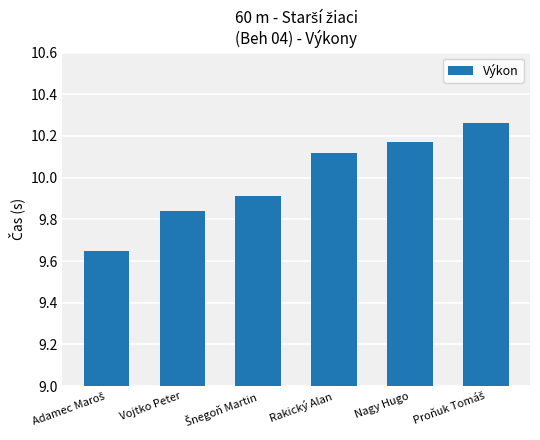

True or false: the data shows 13.3 at Vojtko Peter.

False